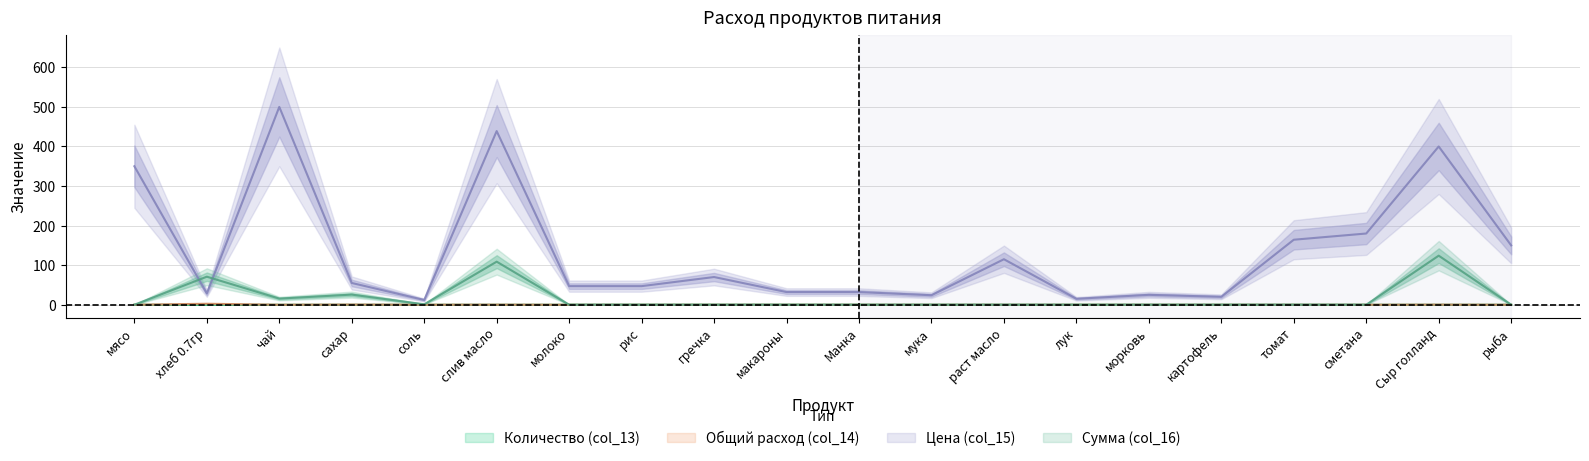

True or false: Цена (col_15) and Общий расход (col_14) cross at least once.

False